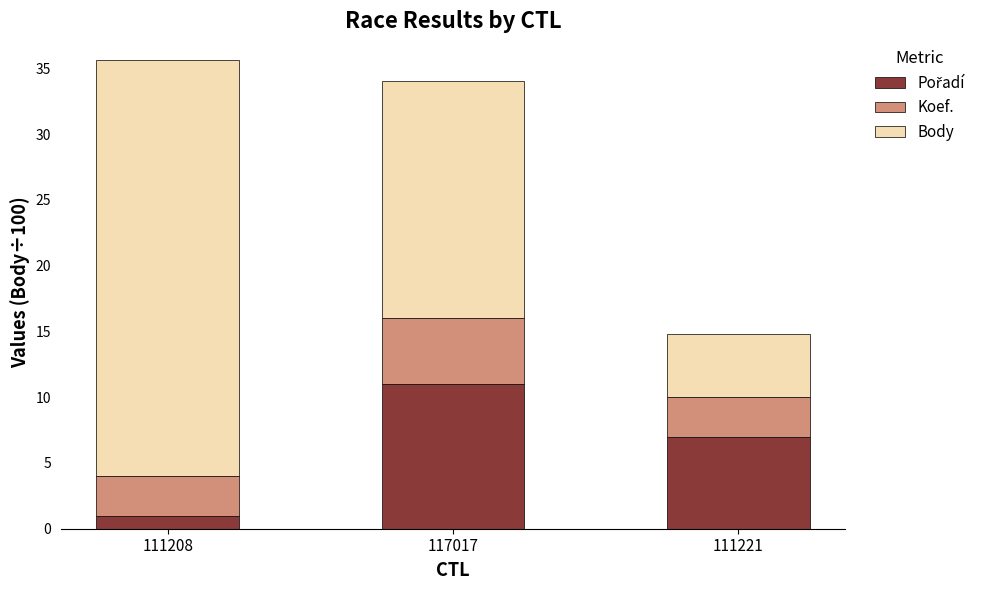

What is the total value across all series at 117017?

34.0